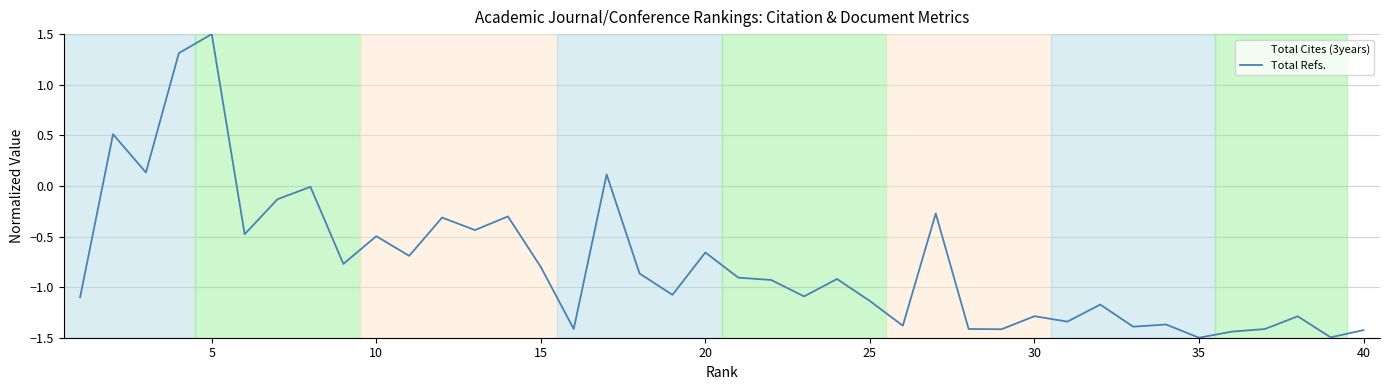

What is the highest value of the Total Cites (3years) series?

0.9